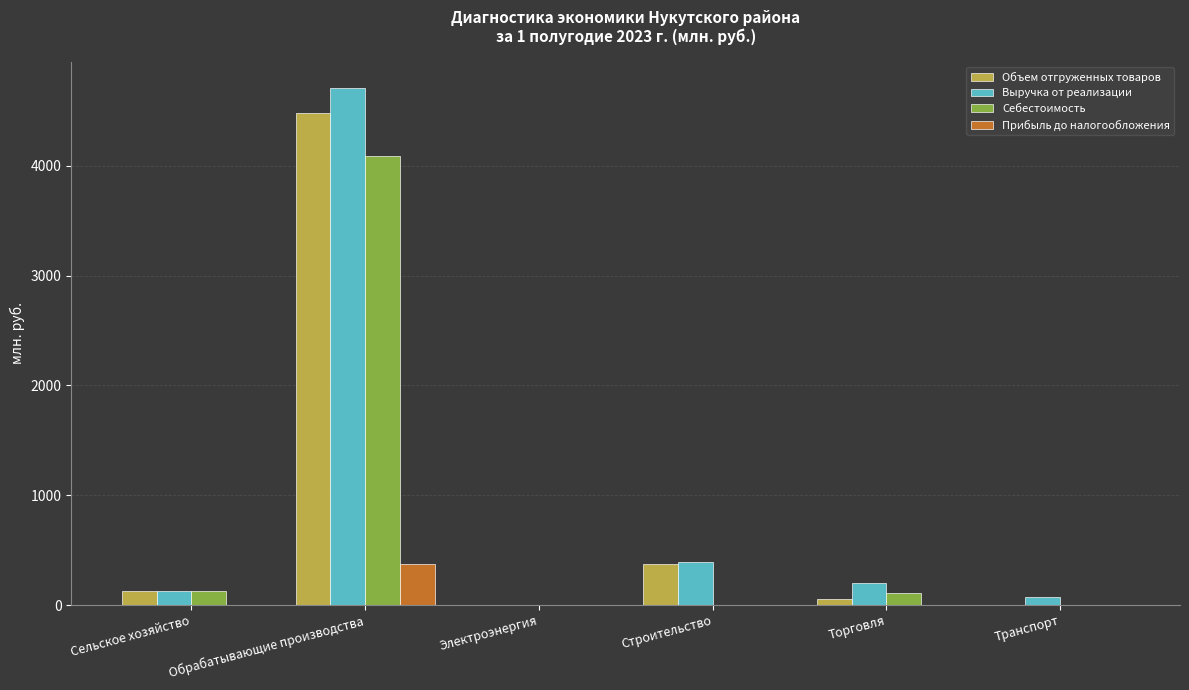

How many values in the Объем отгруженных товаров series exceed 130?

3